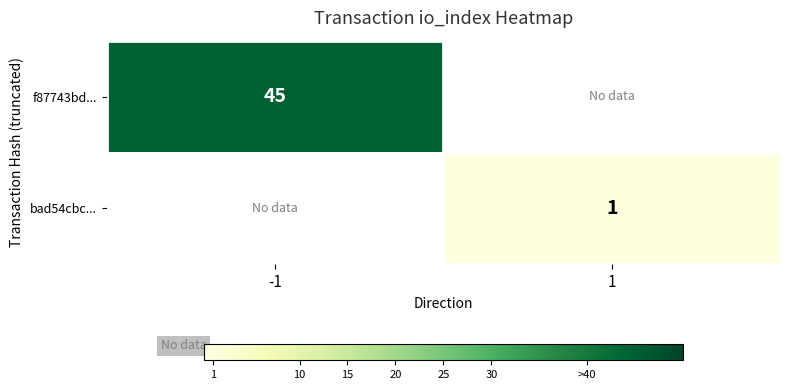

The value of f87743bd... at -1 is 45. True or false?

True